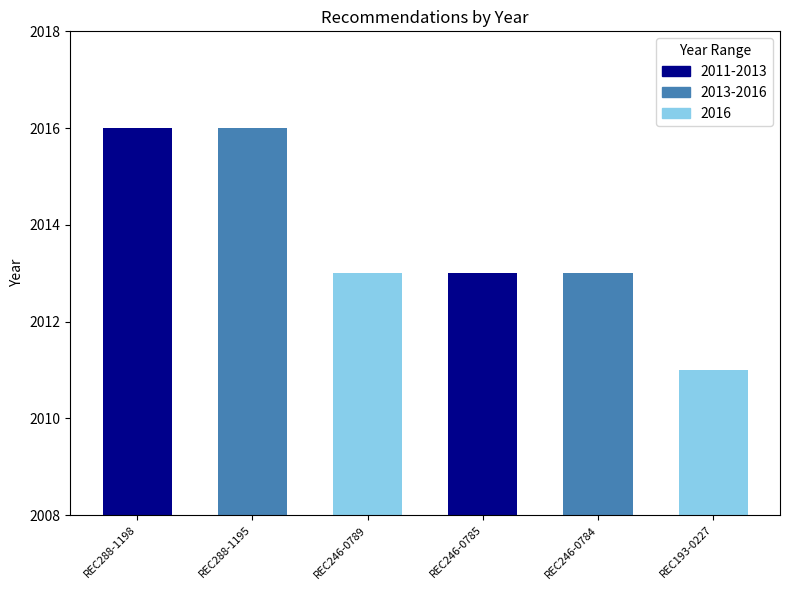

Reading left to right, transcribe all the data shown in this chart.

2016	2016	2013	2013	2013	2011